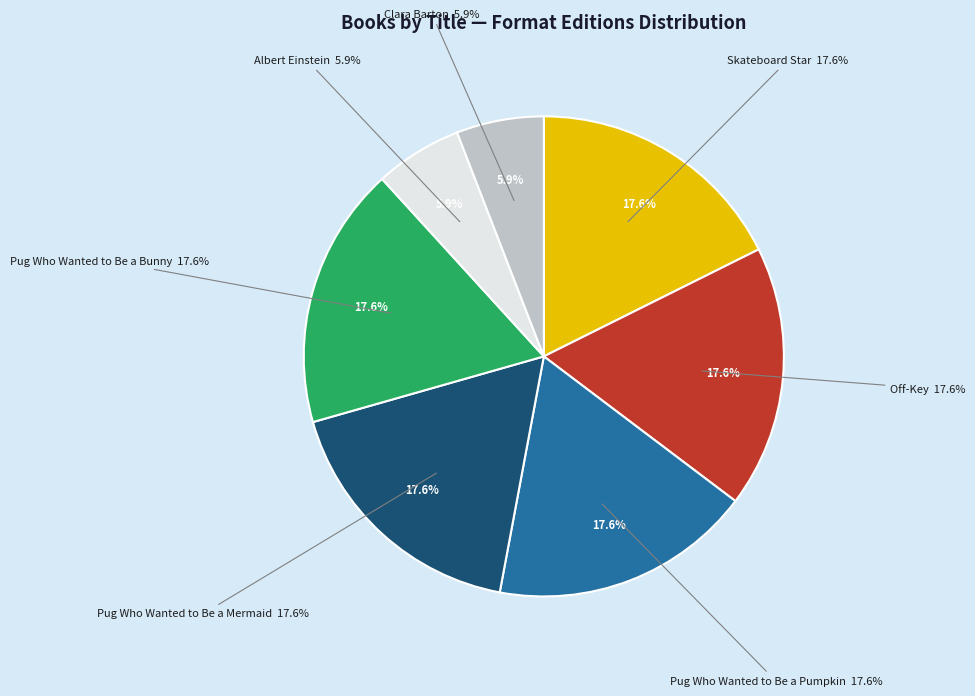

Rank the categories by value from highest to lowest.

Skateboard Star, Off-Key, Pug Who Wanted to Be a Pumpkin, Pug Who Wanted to Be a Mermaid, Pug Who Wanted to Be a Bunny, Albert Einstein, Clara Barton